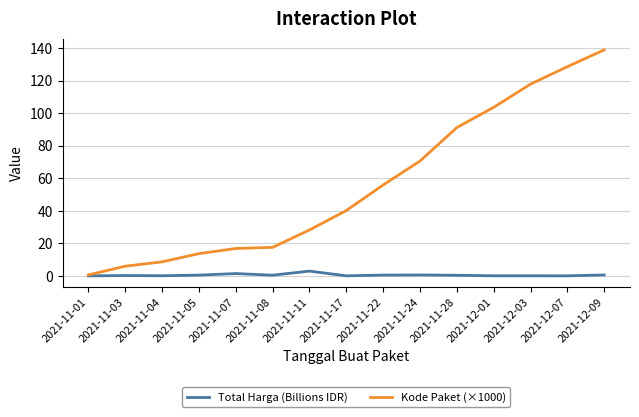

Is the value of Total Harga (Billions IDR) at 2021-11-04 greater than the value of Kode Paket (×1000) at 2021-11-04?

No